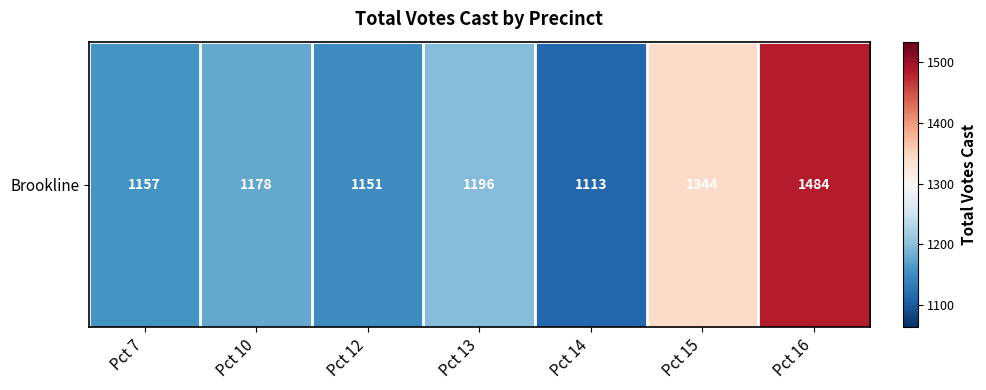

What is the smallest value displayed?

1113